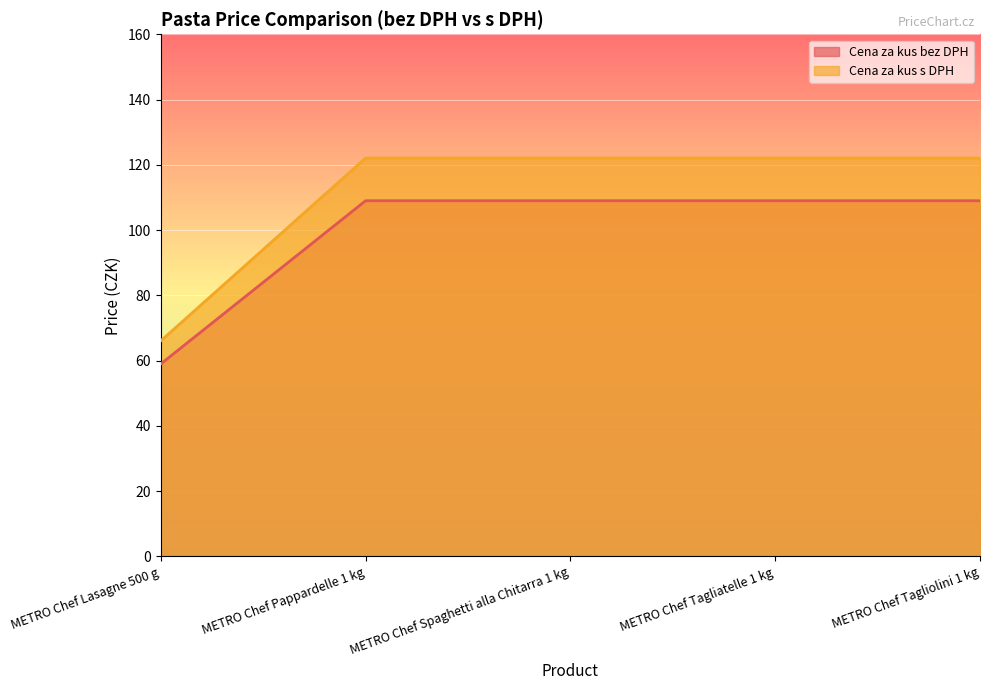

What is the highest value of the Cena za kus s DPH series?

122.1